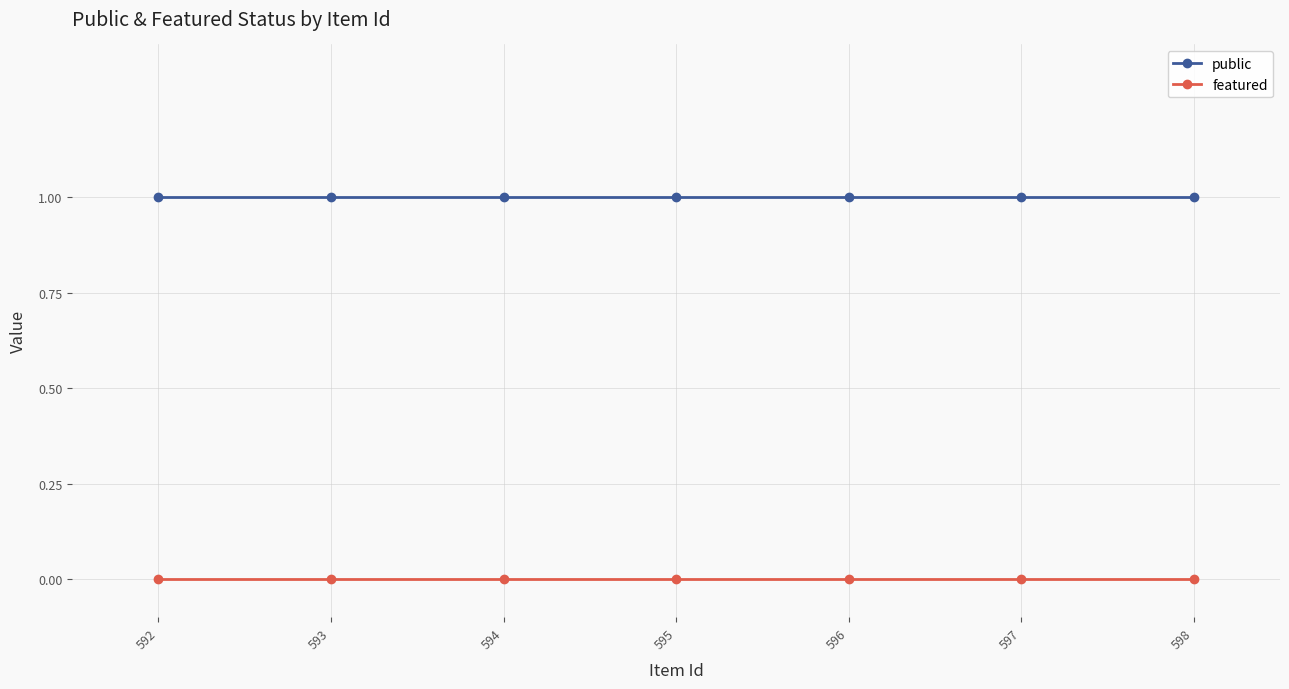

What is the sum of all public values?

7